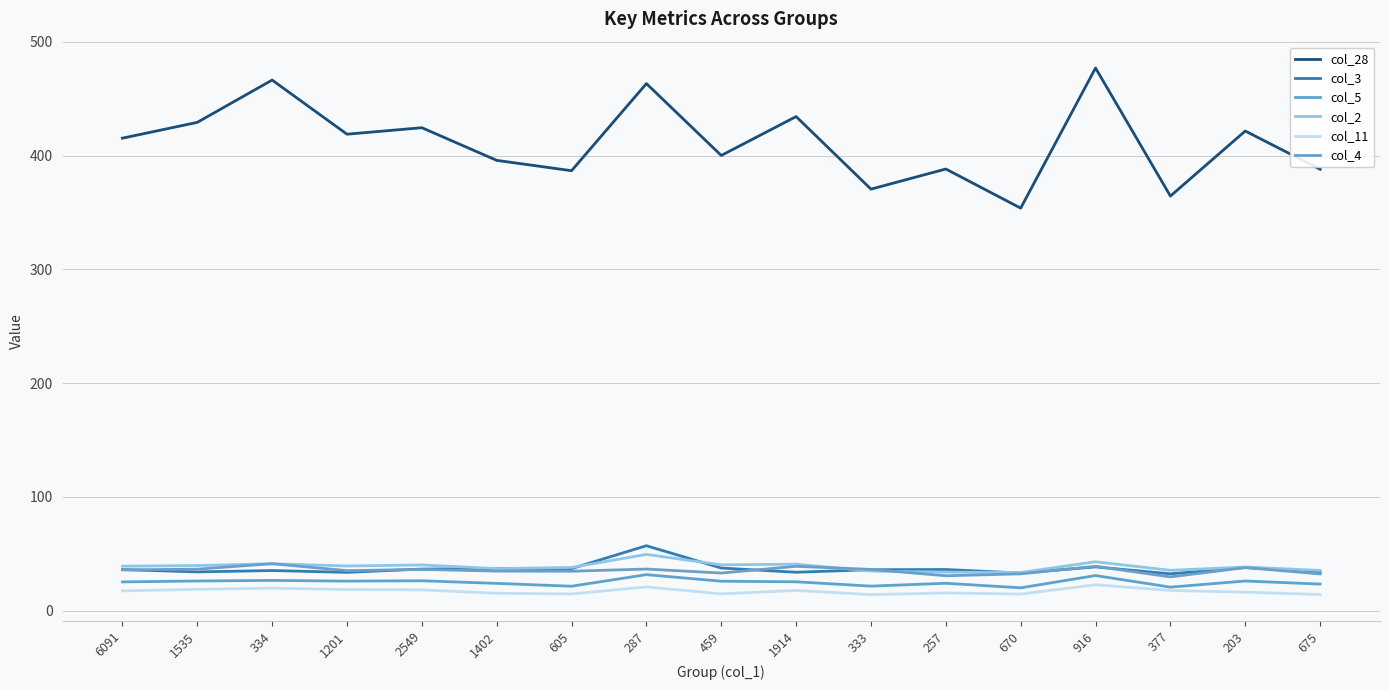

True or false: col_4 and col_28 cross at least once.

False